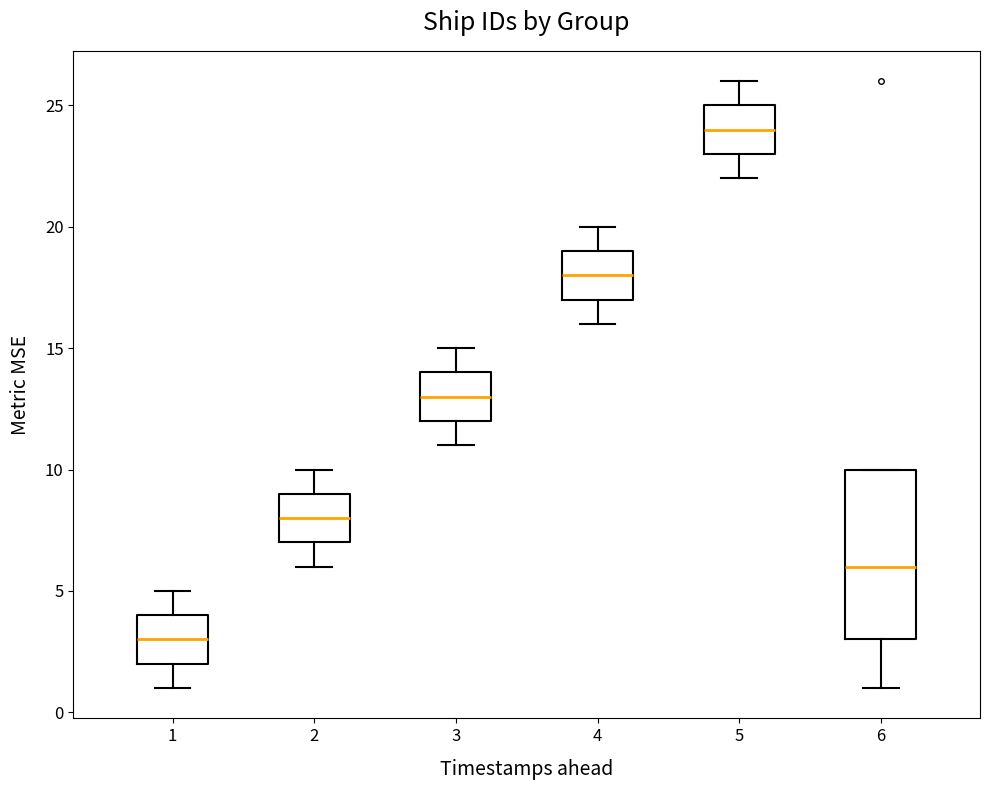

Reading left to right, transcribe this box plot: for each box, give where its median line is, the range the box spans, and where its two whiskers end, as read against the y-axis. The values are not printed on the chart, so give them approximately, as read against the axis.

1: median 3, box 2 to 4, whiskers 1 to 5
2: median 8, box 7 to 9, whiskers 6 to 10
3: median 13, box 12 to 14, whiskers 11 to 15
4: median 18, box 17 to 19, whiskers 16 to 20
5: median 24, box 23 to 25, whiskers 22 to 26
6: median 6, box 3 to 10, whiskers 1 to 10